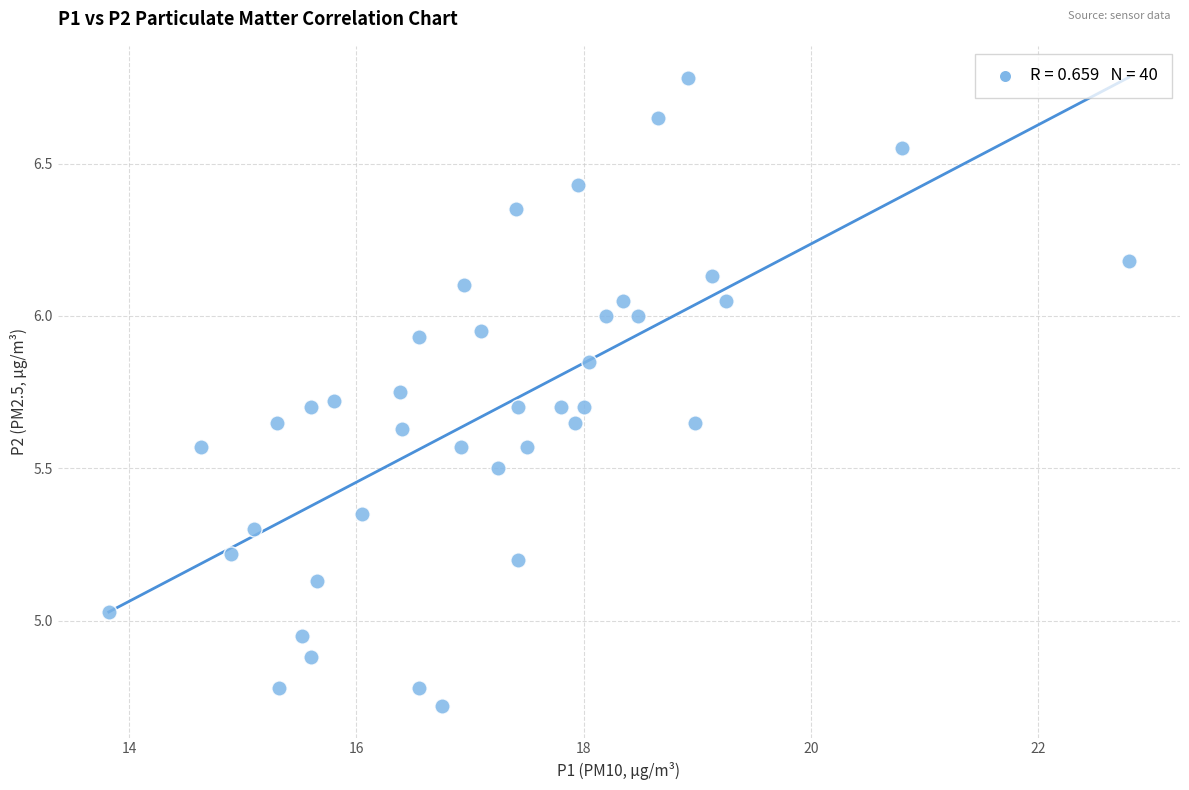

What is the range of X values (max minus min)?

9.0